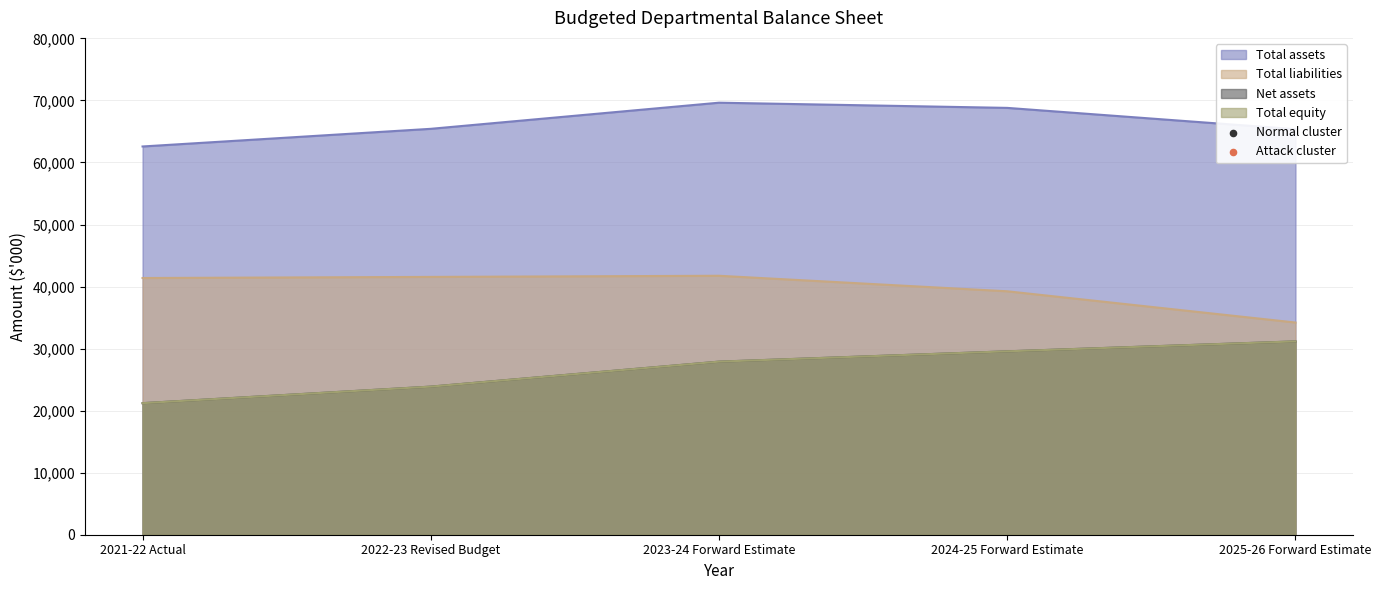

Which series has the largest Y range (max minus min)?

Net assets